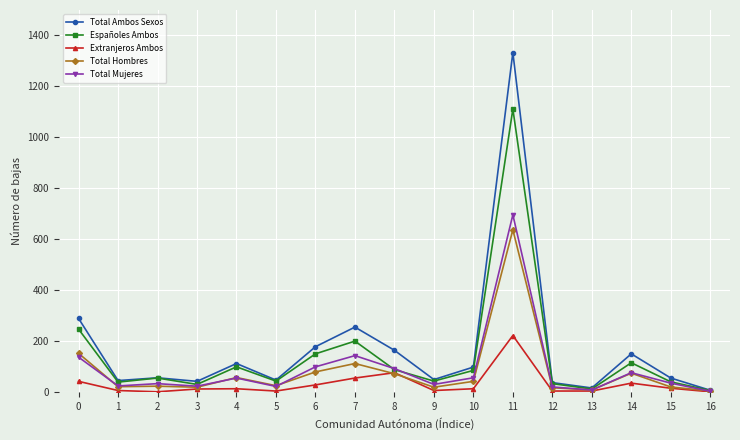

True or false: Total Mujeres has more than 0 interior local peaks.

True